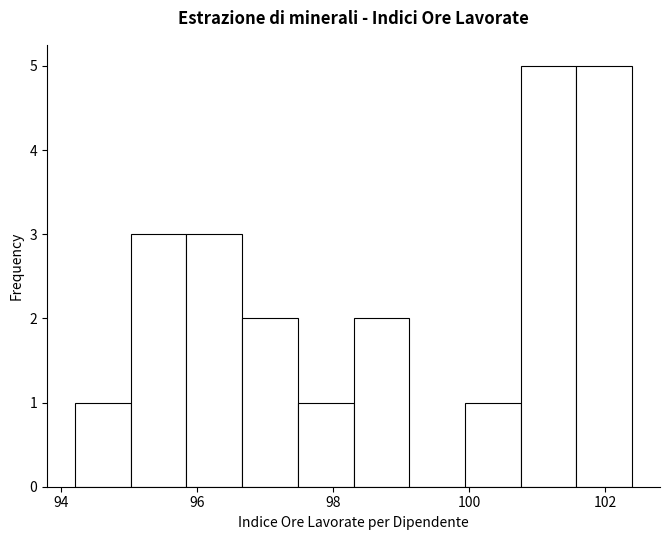

How tall is the bar that spans 97.48 to 98.30 on the x-axis? Neither the bar edges nor the heights are printed on the chart, so give them approximately, as read against the axes.

1